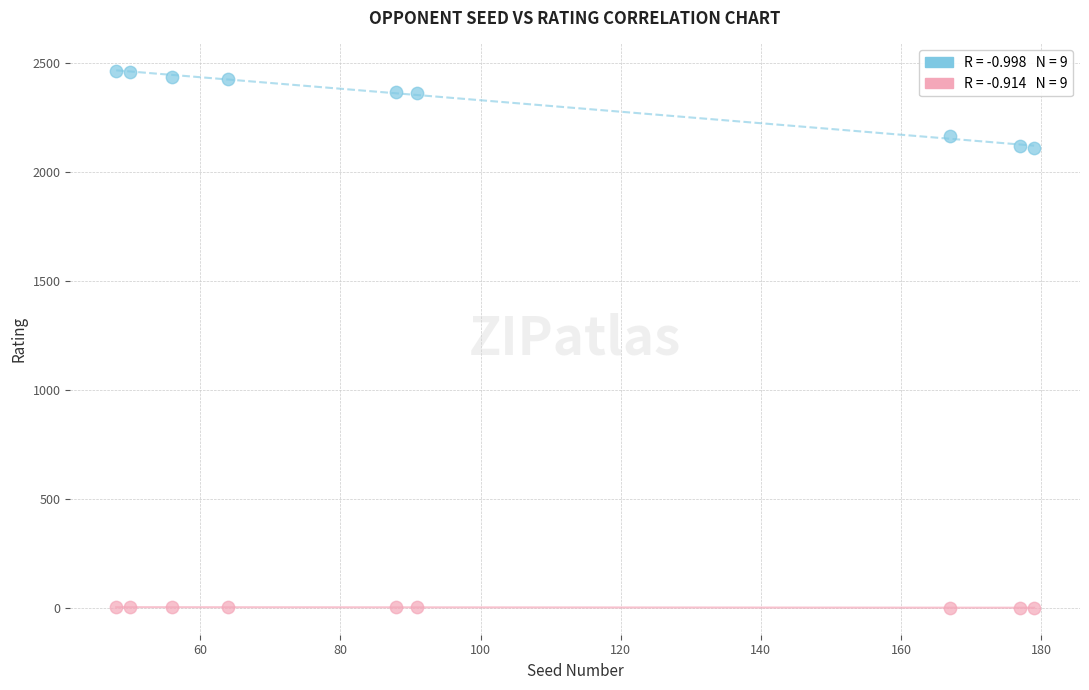

Across all data points, what is the range of X values (max minus min)?

131.0